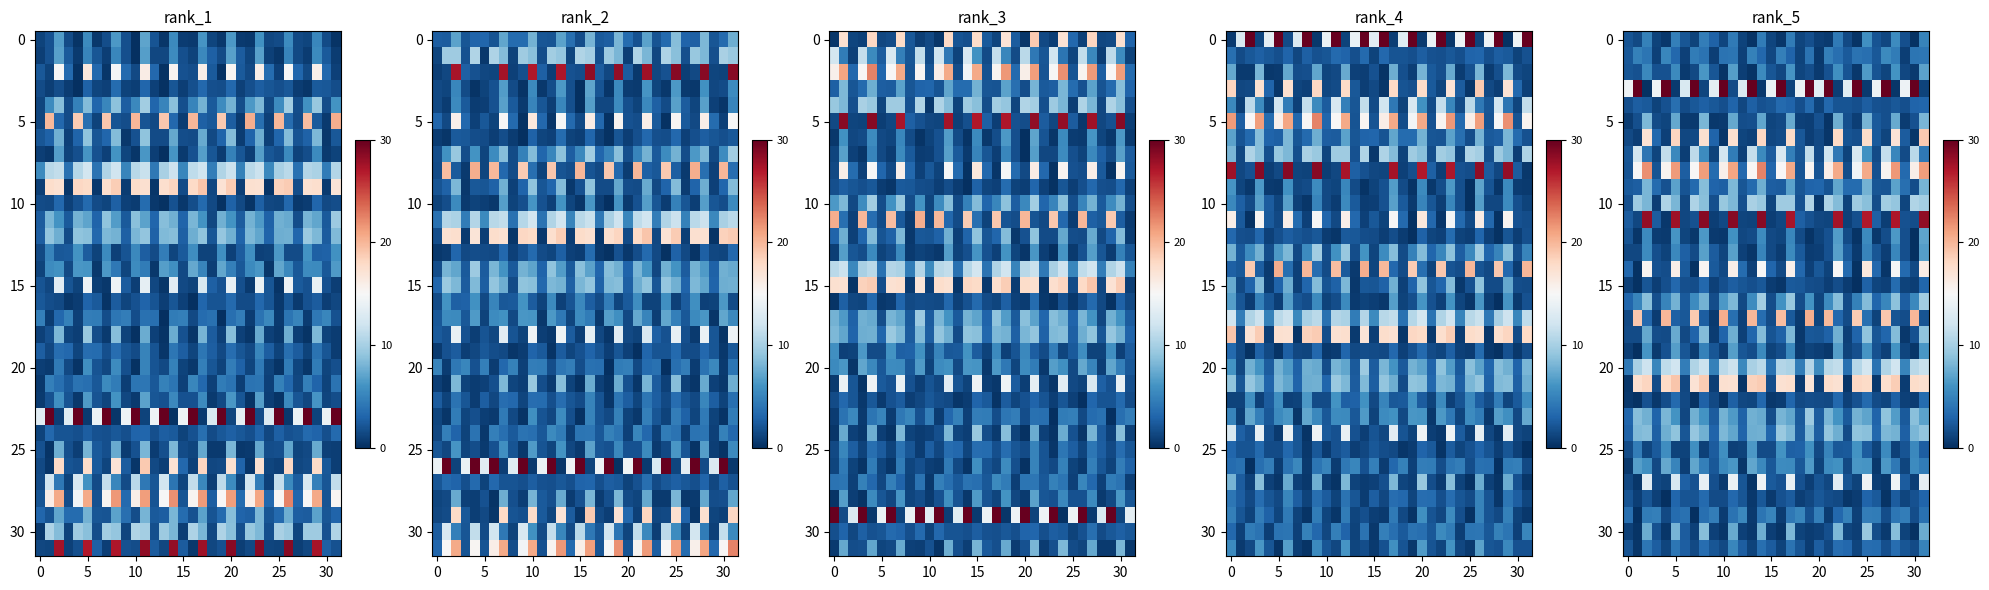

What is the greatest value displayed?

31.8